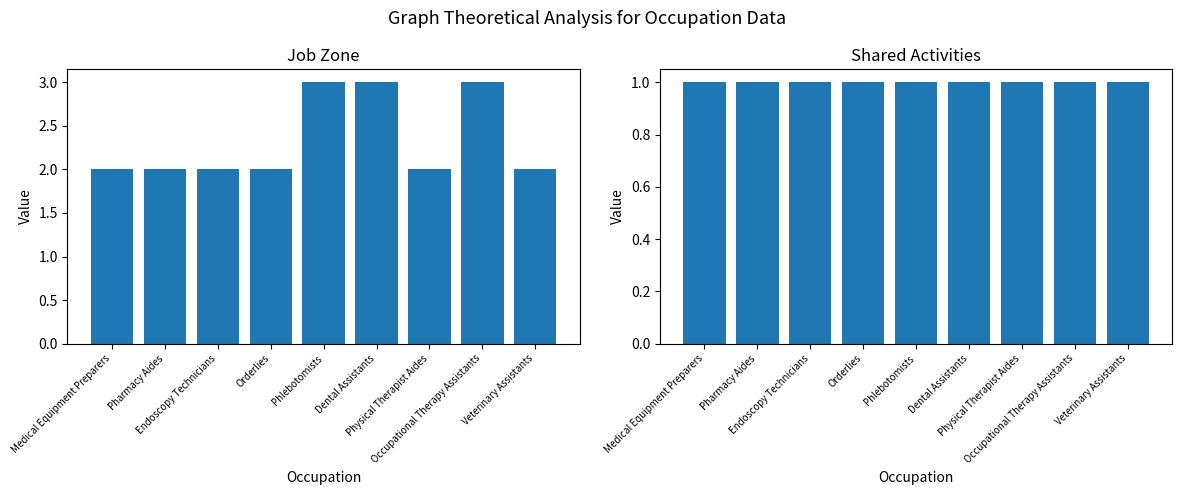

Which series has the largest total across all categories?

Job Zone